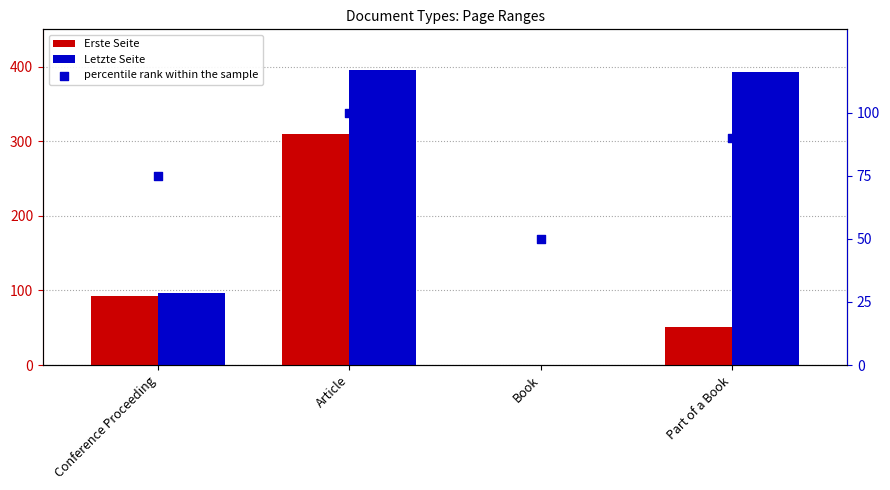

Is the value of Erste Seite at Article greater than the value of percentile rank within the sample at Conference Proceeding?

Yes